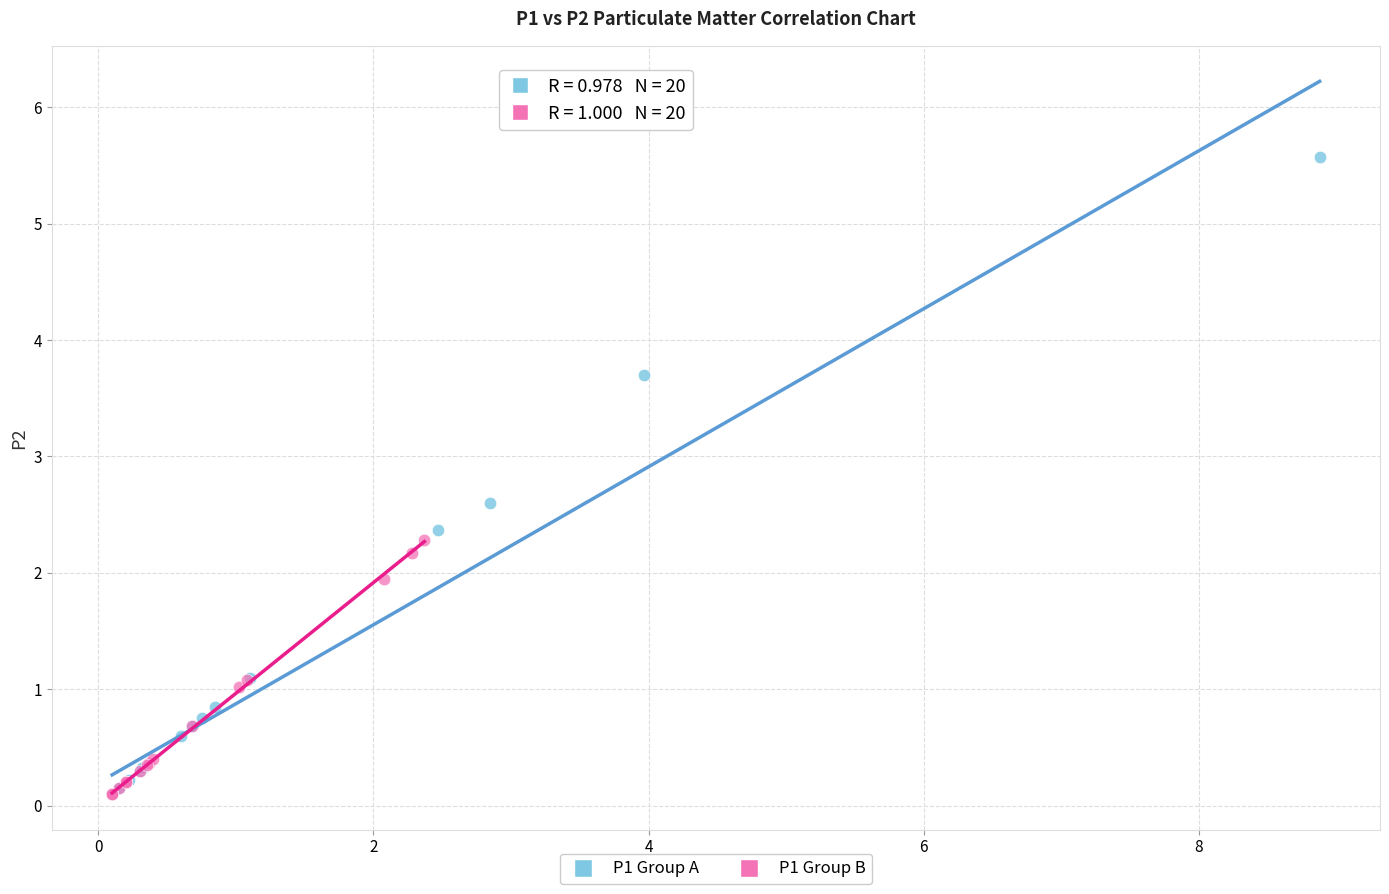

Which series has the widest spread of Y values?

P1 Group A